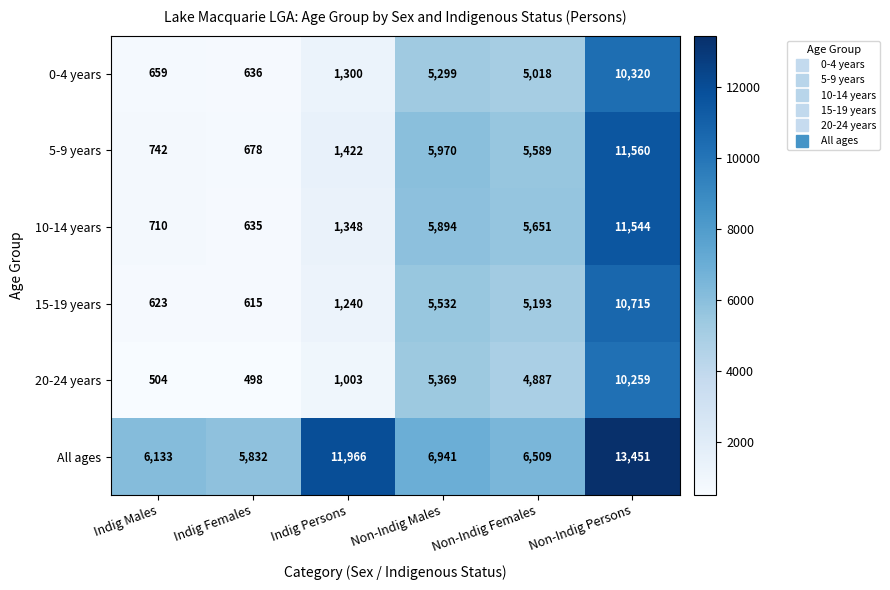

What is the sum of all All ages values?

50832